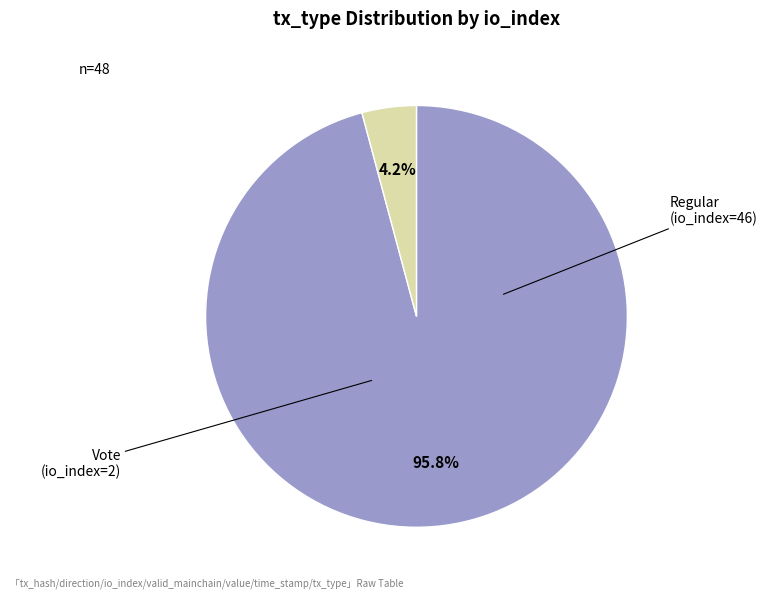

How many segments does this pie chart have?

2